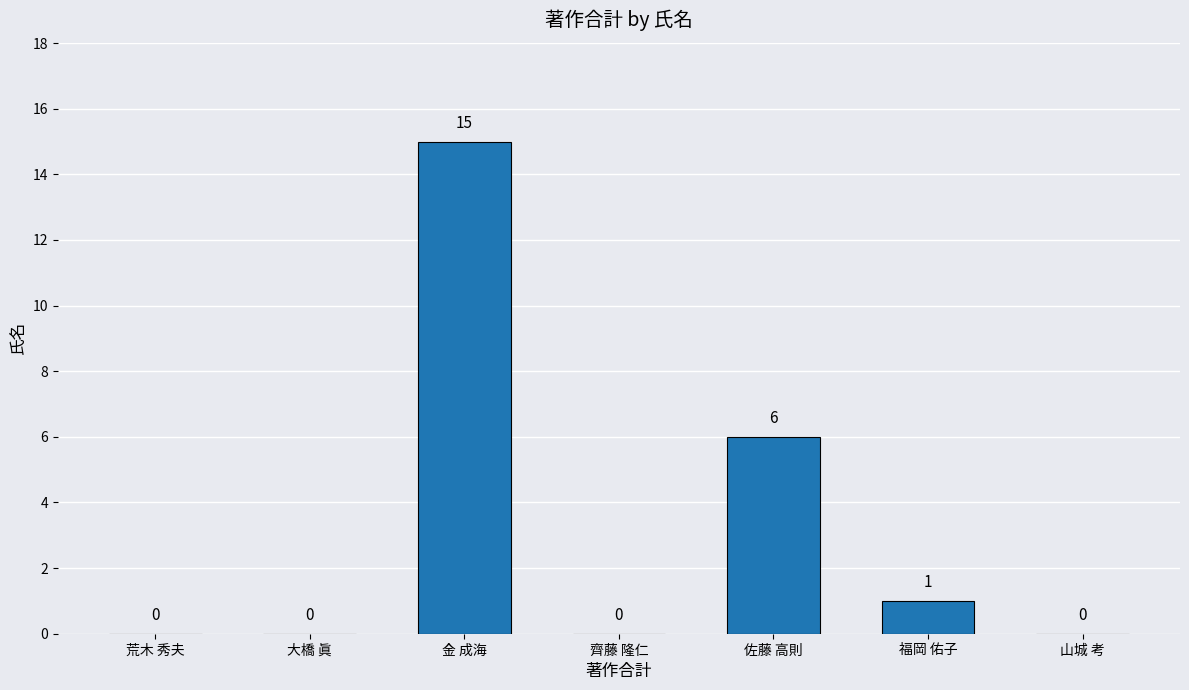

Count the number of values greater than 0.

3